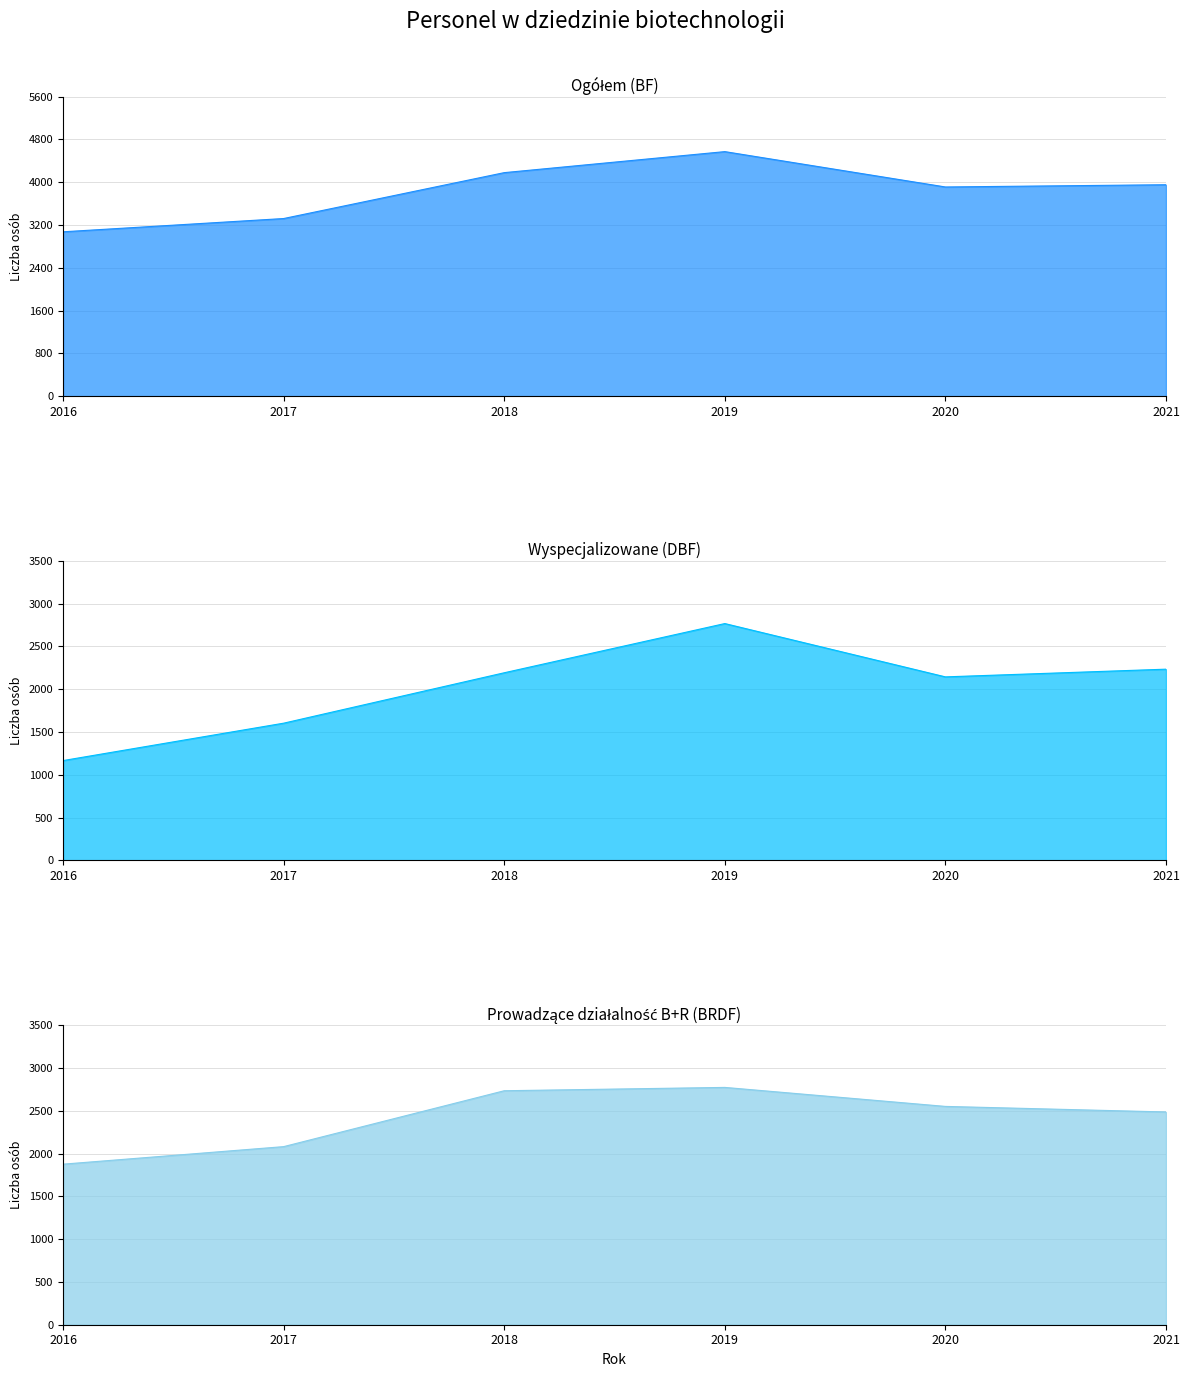

Reading left to right, list all the values displayed in this chart.

Ogółem (BF): 3073	3321	4179	4572	3911	3953
Wyspecjalizowane (DBF): 1167	1604	2193	2768	2145	2235
Prowadzące działalność B+R (BRDF): 1876	2081	2734	2773	2551	2486